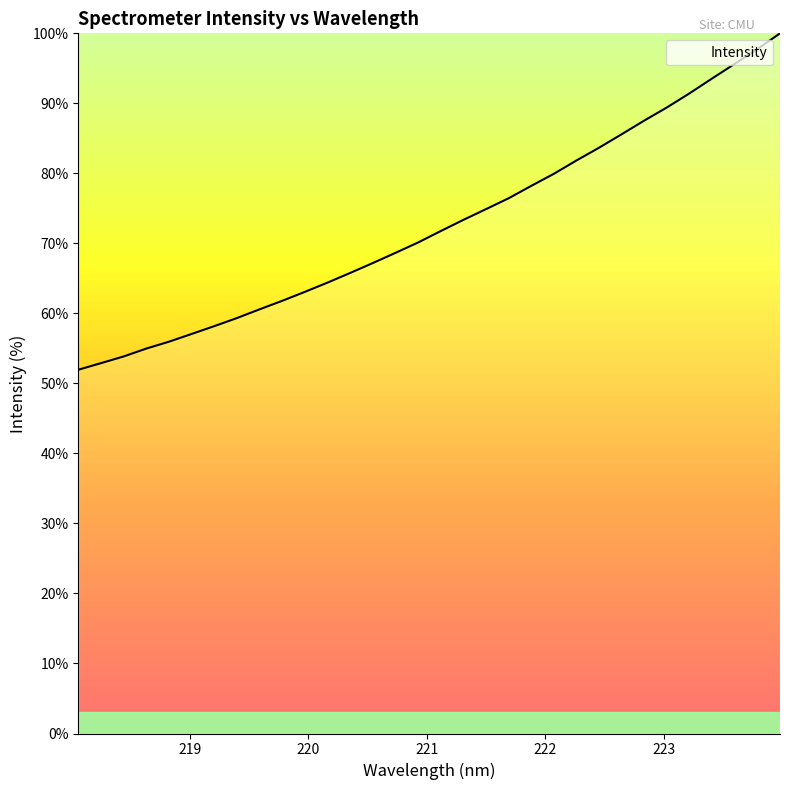

What is the maximum value shown in the chart?

100.0